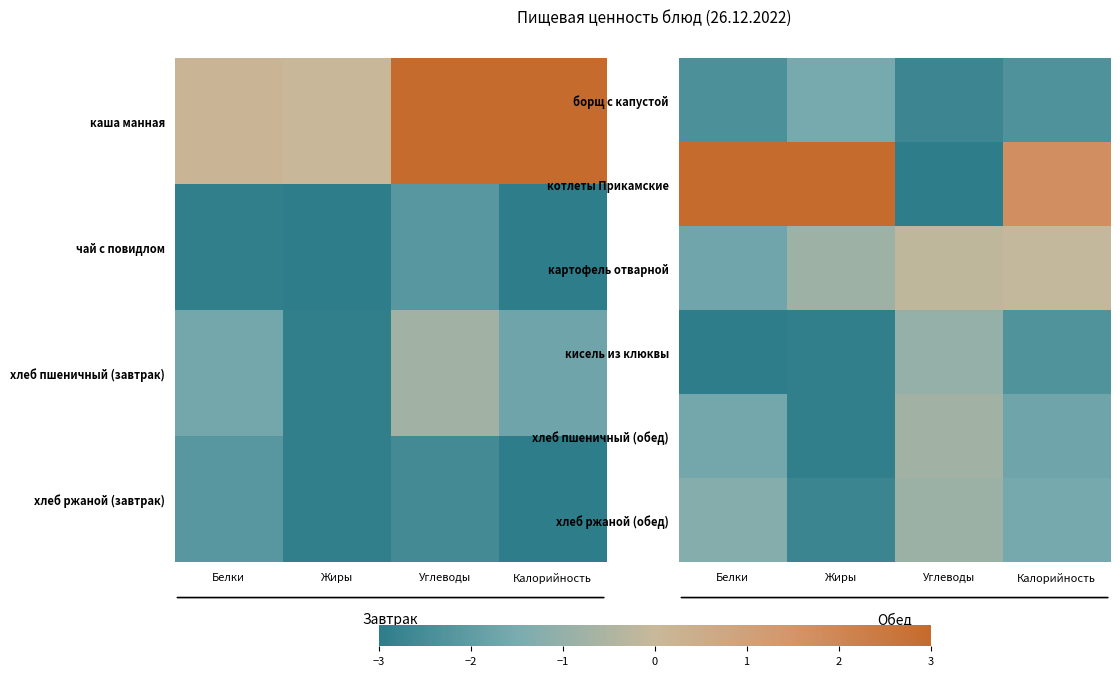

Which label corresponds to the largest value in the chart?

Белки